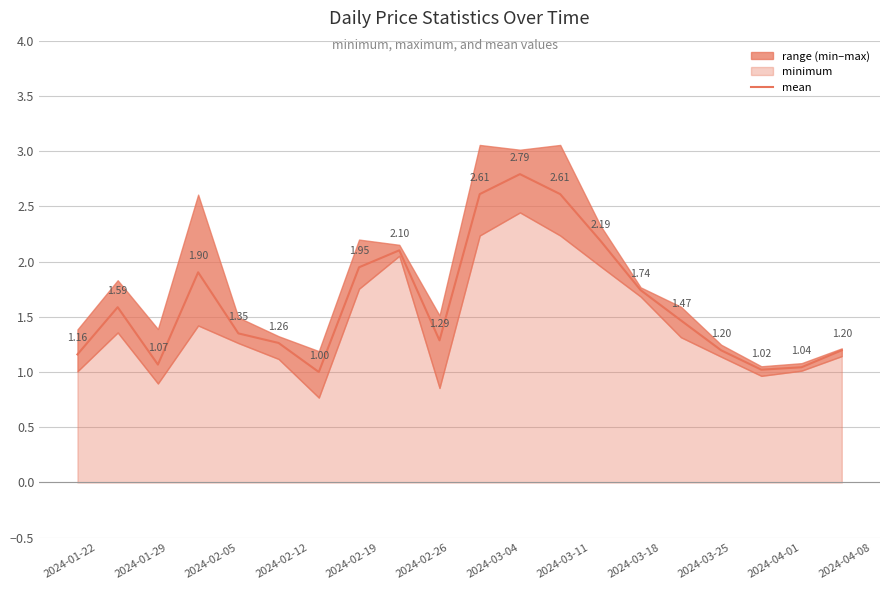

Is it true that the value at 16 is 2.2?

False